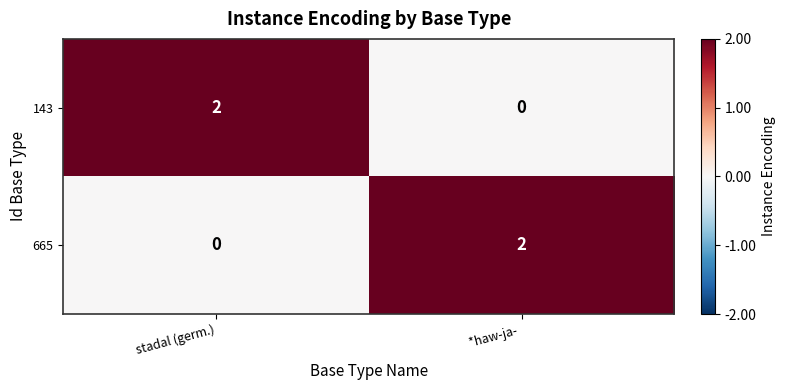

Reading left to right, list all the values displayed in this chart.

143: 2	0
665: 0	2